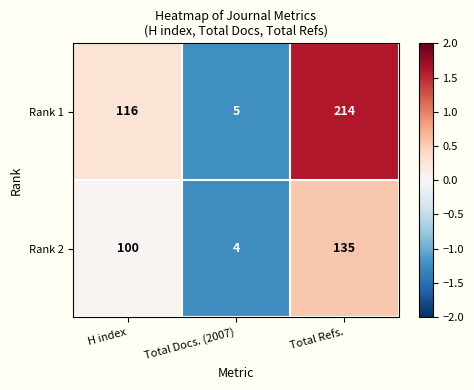

At which label does Rank 2 reach its minimum?

Total Docs. (2007)